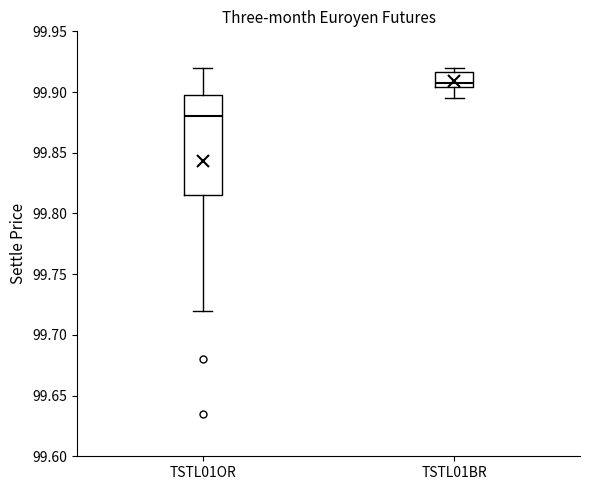

Which box's median line is the highest?

TSTL01BR